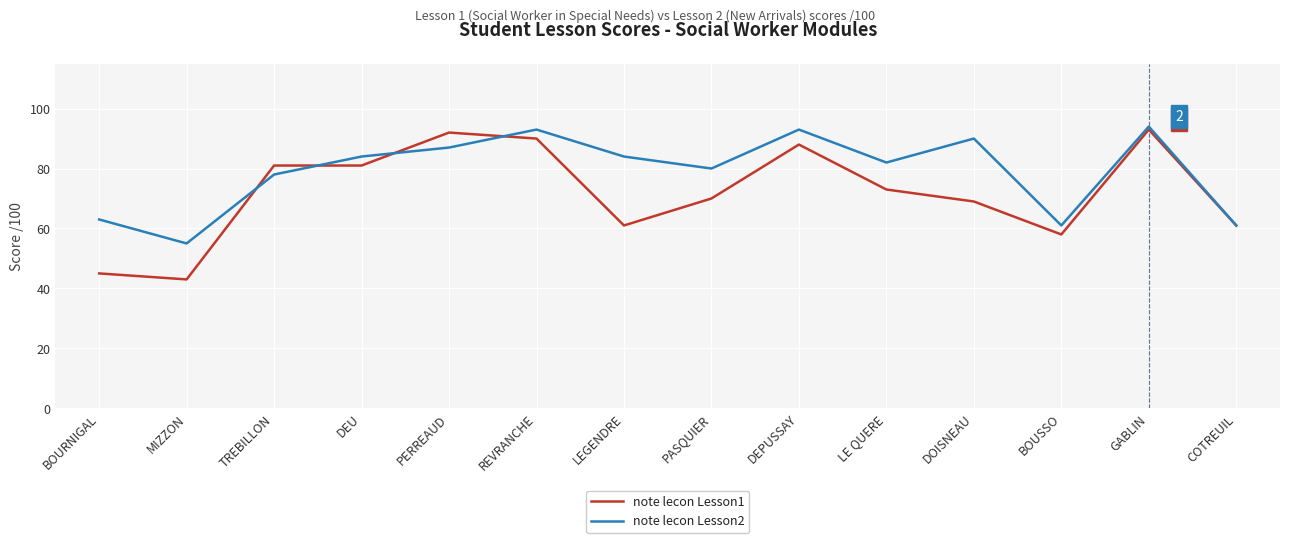

Where is the first local maximum for note lecon Lesson2?

REVRANCHE